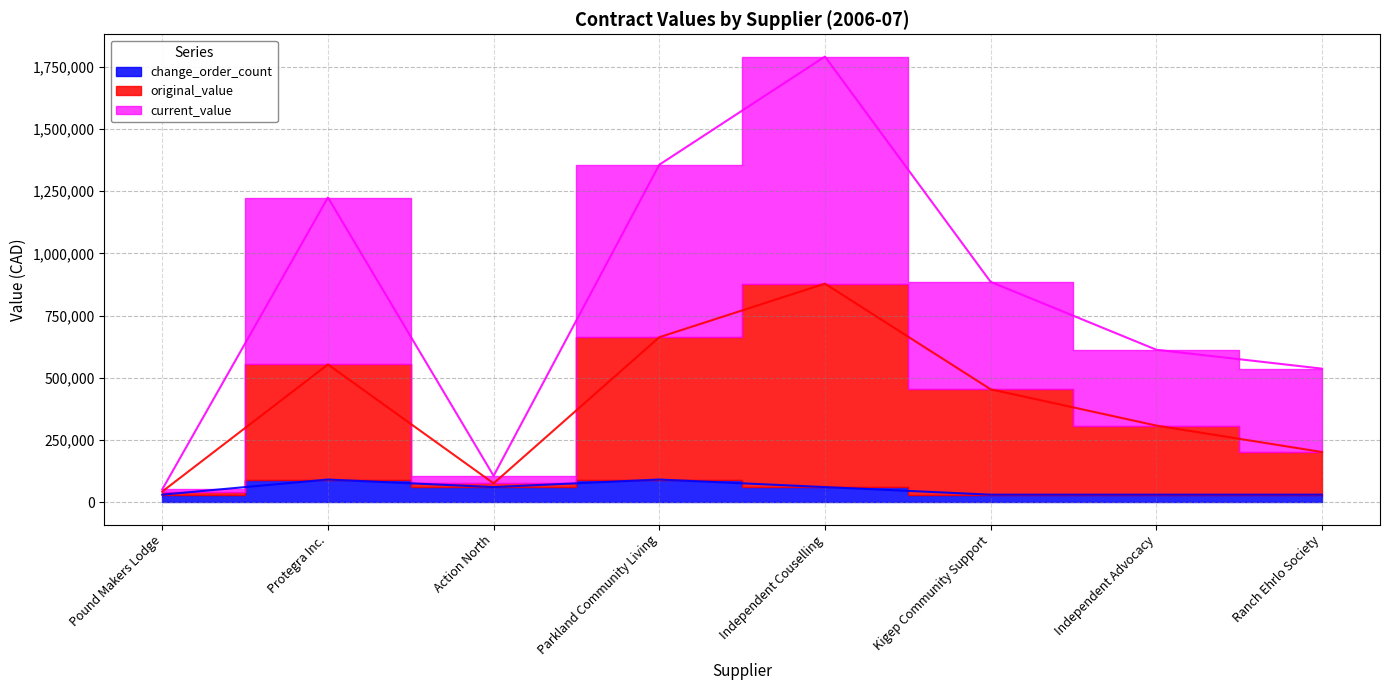

Which series has the widest spread of values?

current_value